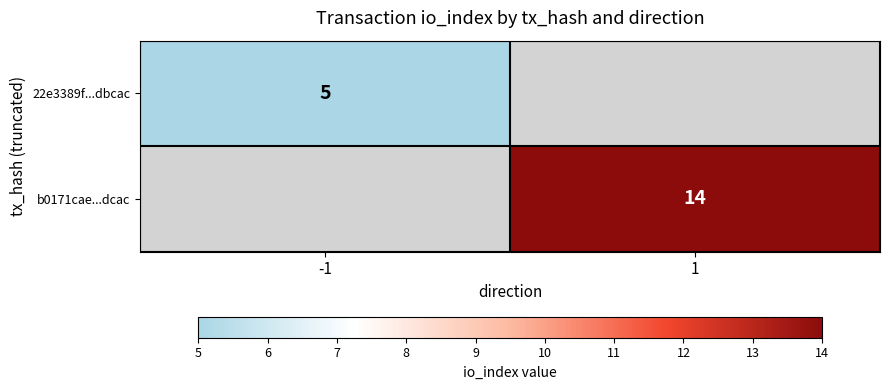

The 22e3389f...dbcac series shows 7.8 at -1. True or false?

False